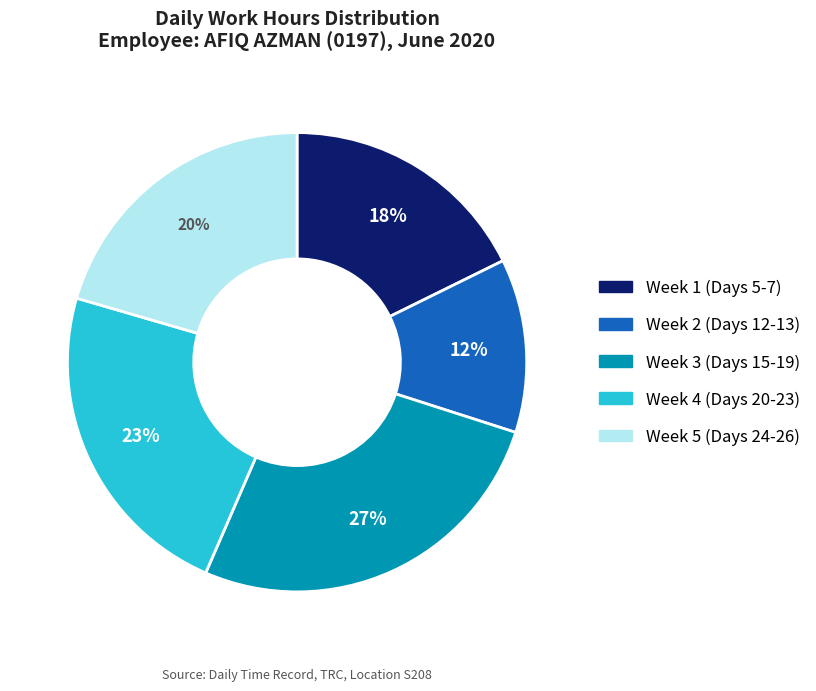

To the nearest percent, what is the average slice percentage?

20%